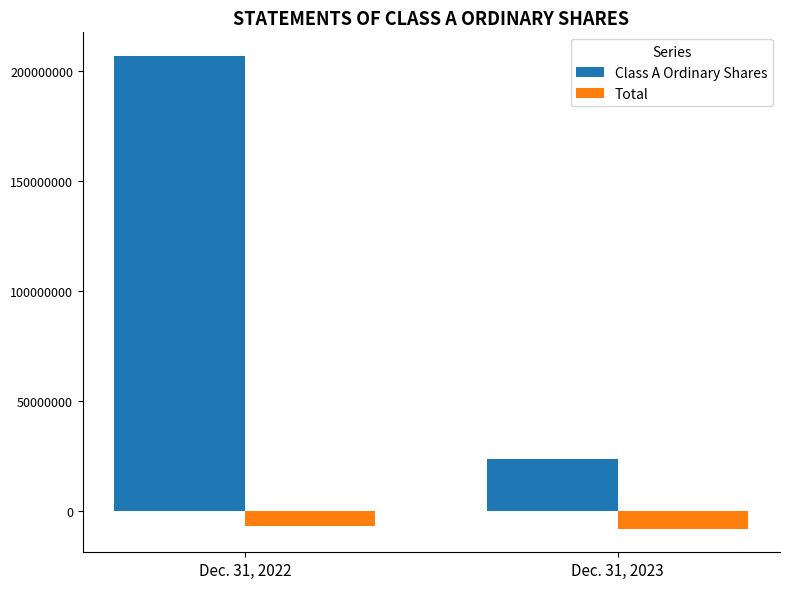

What is the average value of the Class A Ordinary Shares series?

115265674